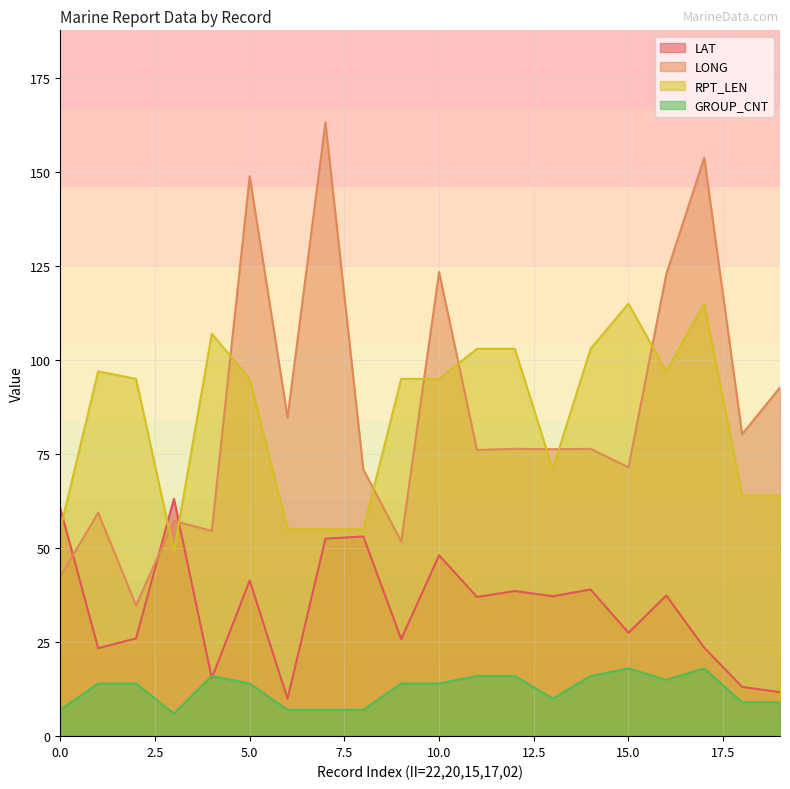

After their last crossing, which series has the higher values: LAT or LONG?

LONG